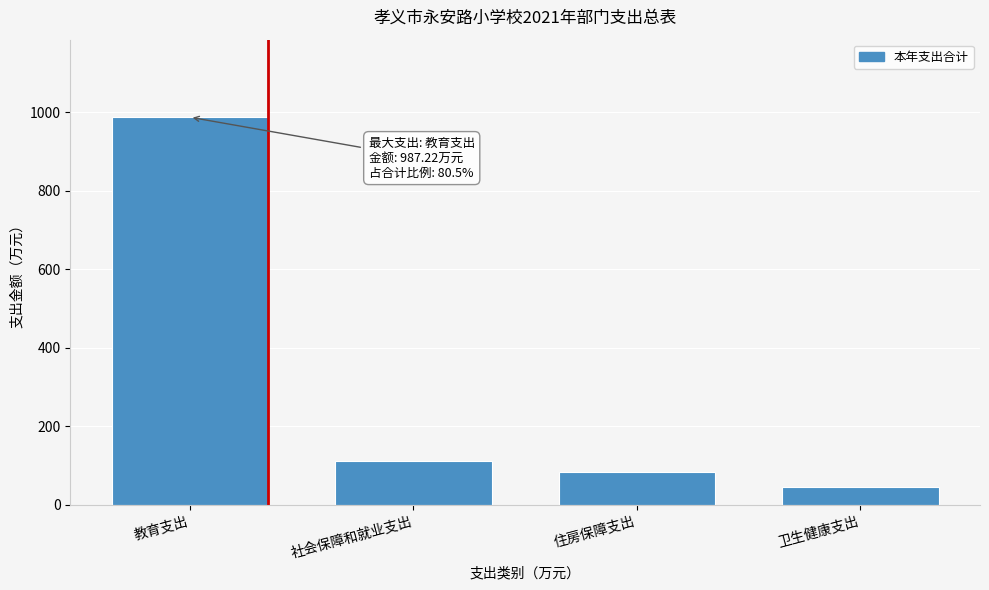

Reading left to right, transcribe all the data shown in this chart.

教育支出=987.2	社会保障和就业支出=111.2	住房保障支出=83.4	卫生健康支出=45.2